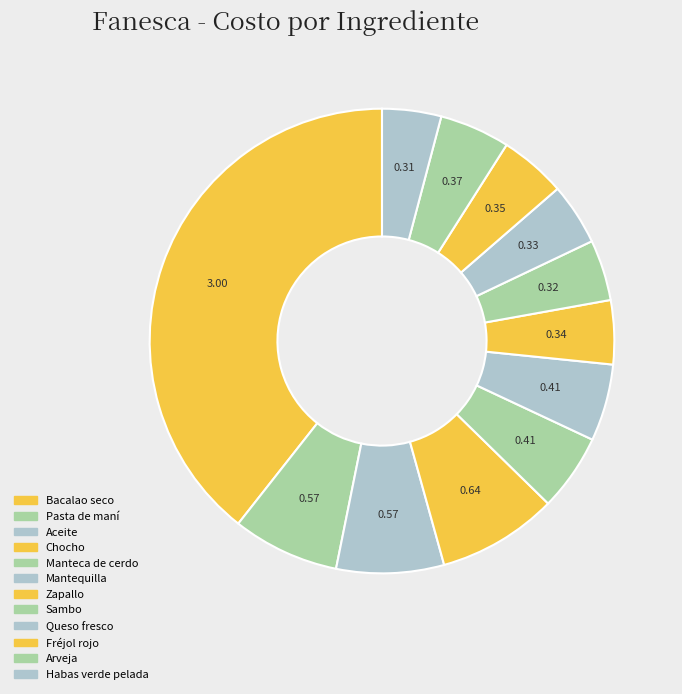

How many slices are in this pie chart?

12